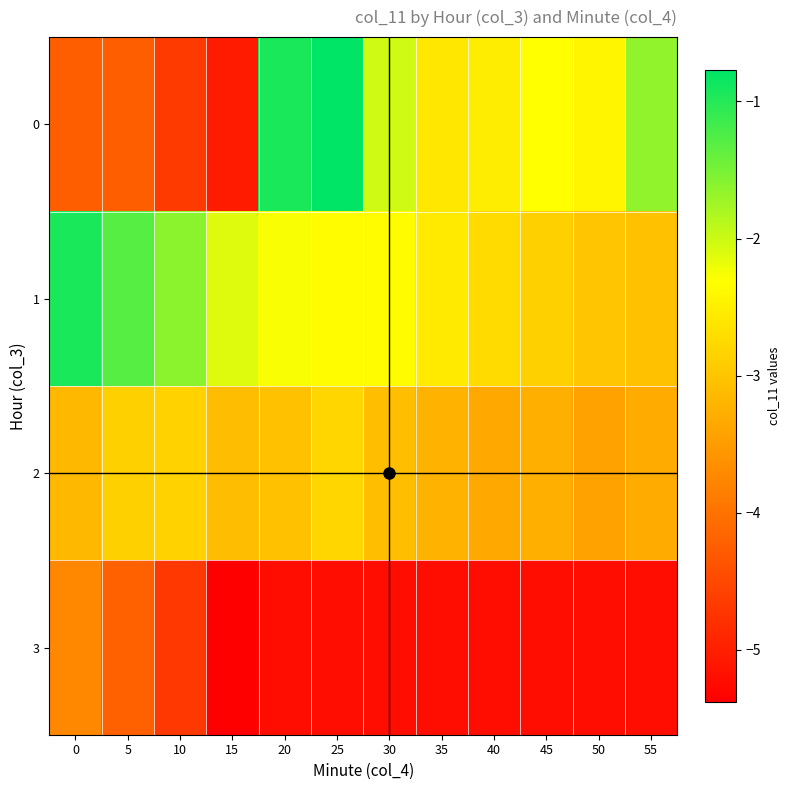

Reading left to right, what are all the values shown in this chart?

0: 0=-4.2	5=-4.2	10=-4.7	15=-5.0	20=-0.9	25=-0.8	30=-2.0	35=-2.6	40=-2.5	45=-2.3	50=-2.4	55=-1.6
1: 0=-0.9	5=-1.3	10=-1.6	15=-2.1	20=-2.3	25=-2.4	30=-2.4	35=-2.6	40=-2.8	45=-2.9	50=-3.0	55=-3.0
2: 0=-3.2	5=-2.9	10=-2.9	15=-3.1	20=-3.0	25=-2.8	30=-3.1	35=-3.2	40=-3.3	45=-3.3	50=-3.4	55=-3.3
3: 0=-3.7	5=-4.2	10=-4.7	15=-5.4	20=-5.2	25=-5.2	30=-5.2	35=-5.2	40=-5.2	45=-5.2	50=-5.2	55=-5.2